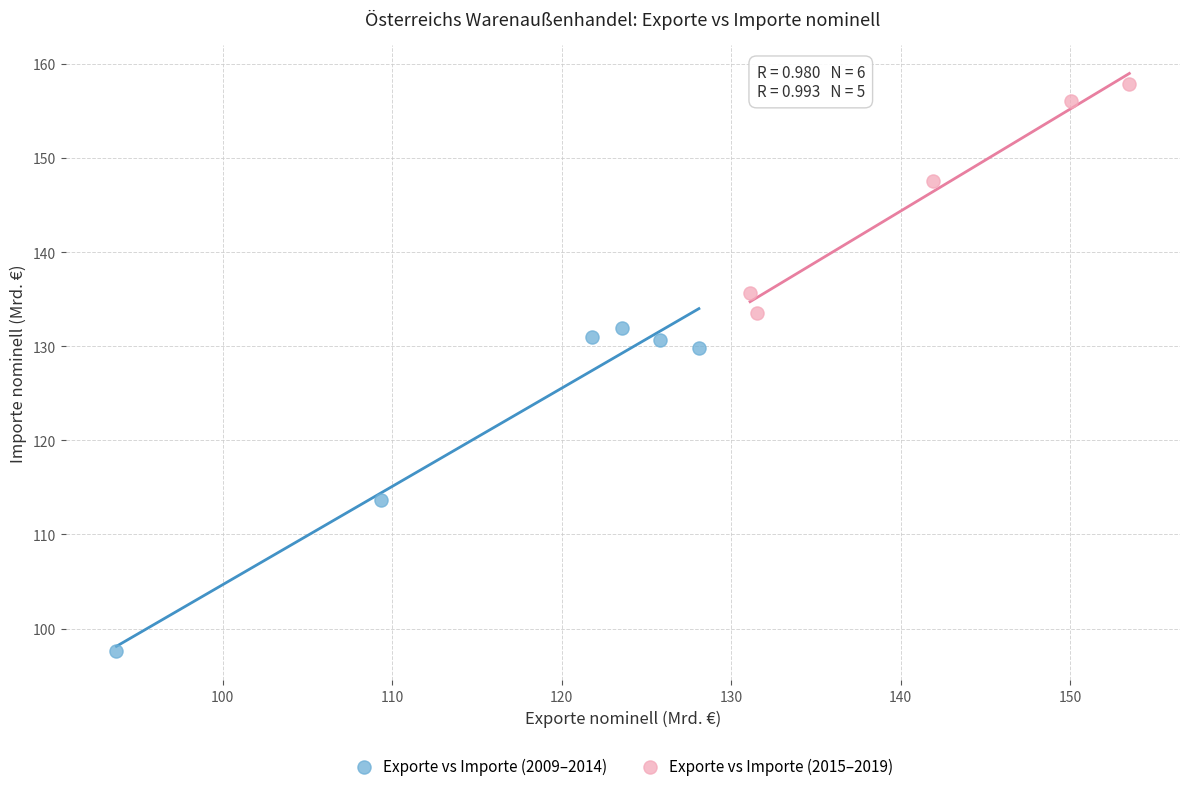

Which series contains the highest Y value?

Exporte vs Importe (2015–2019)